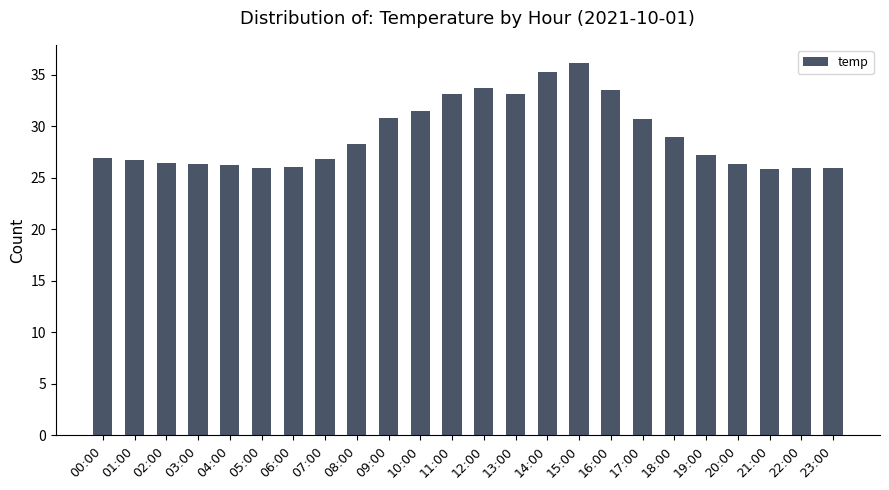

What is the maximum value shown in the chart?

36.1